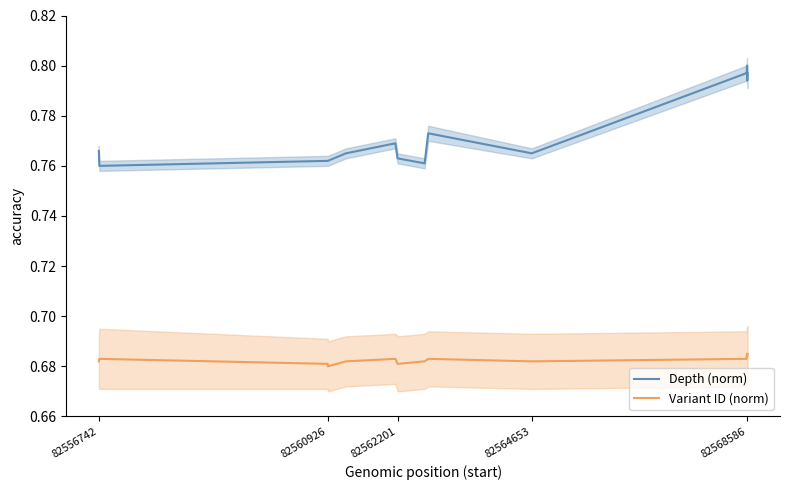

True or false: Depth (norm) has a value of 0.4 at 82564653.

False